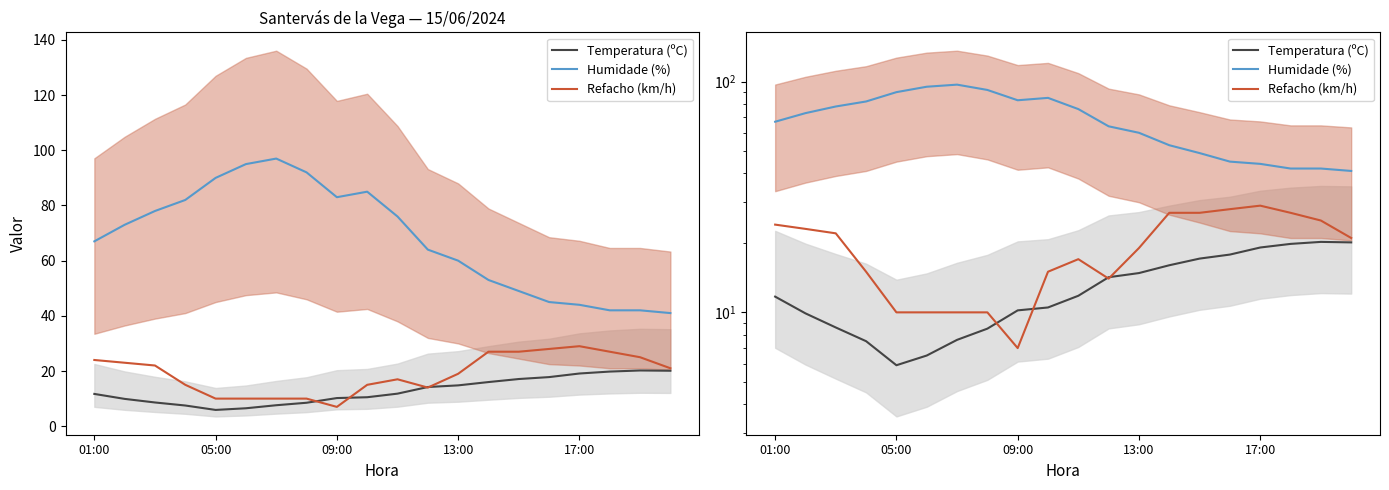

At which category is the sum across all series the highest?

6